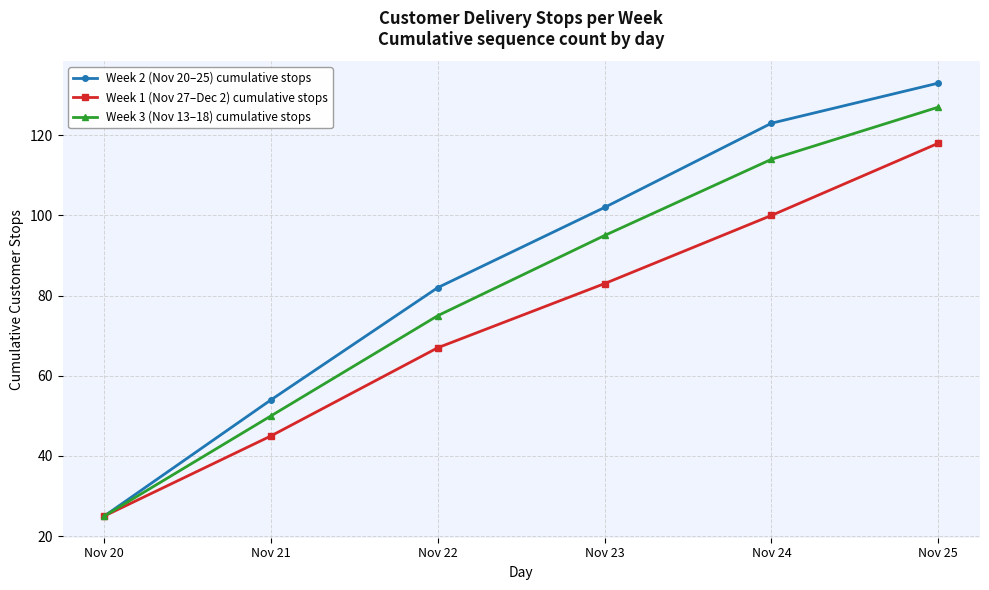

What is the value of the Week 3 (Nov 13–18) cumulative stops point at the 4th from the left?

95